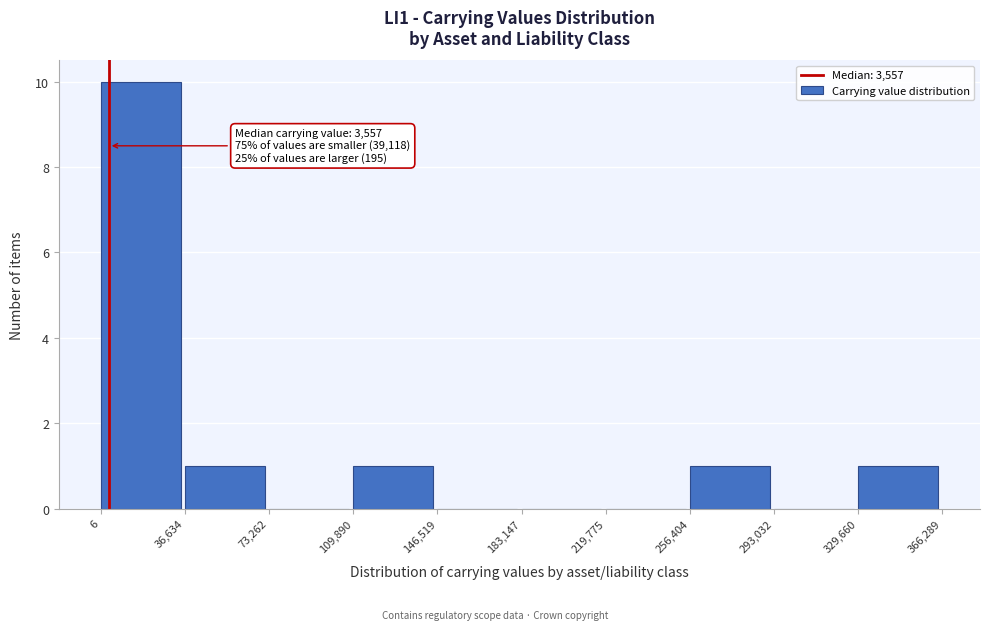

Over which range of the x-axis is the bar tallest?

6 to 36,634